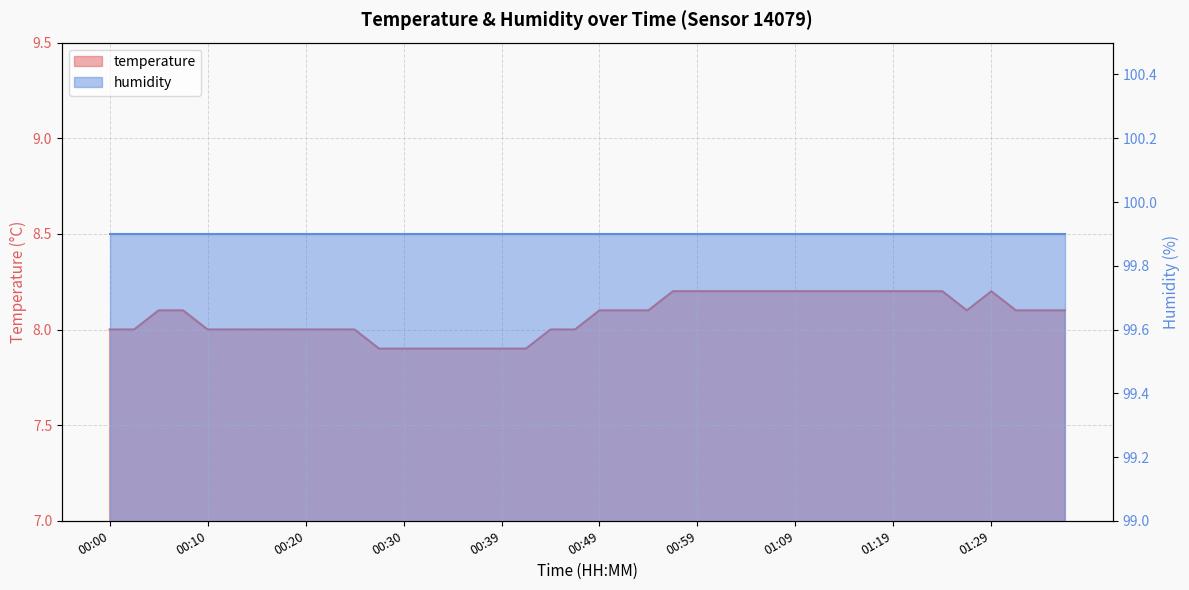

At which category does the chart reach its minimum across all series?

00:27